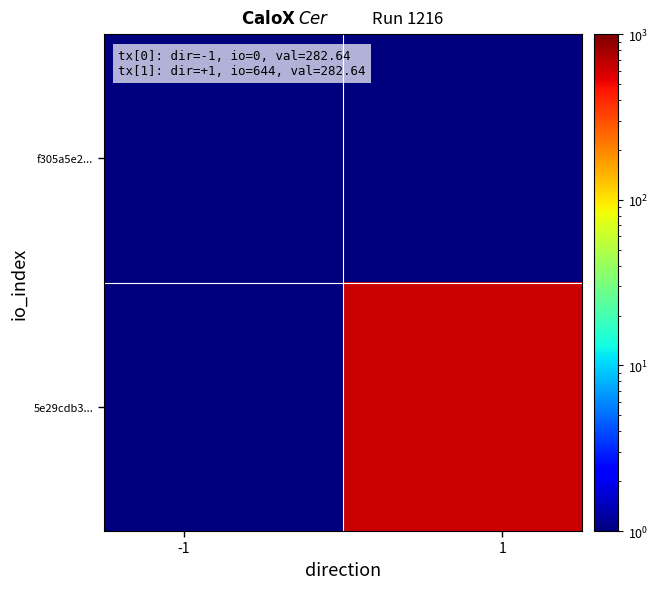

Which series has the widest spread of values?

5e29cdb3...